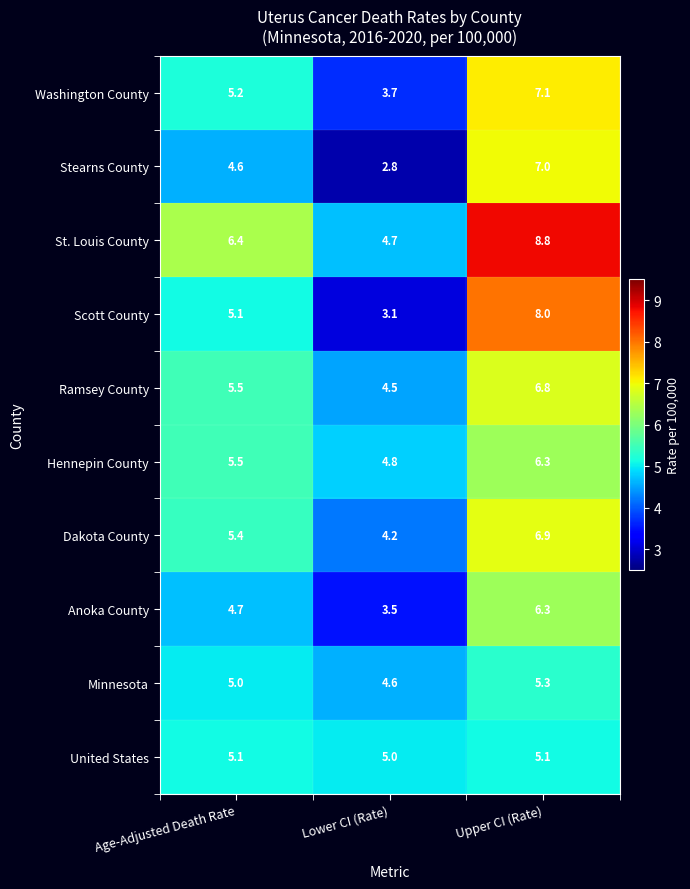

What is the average value of the Hennepin County series?

5.5